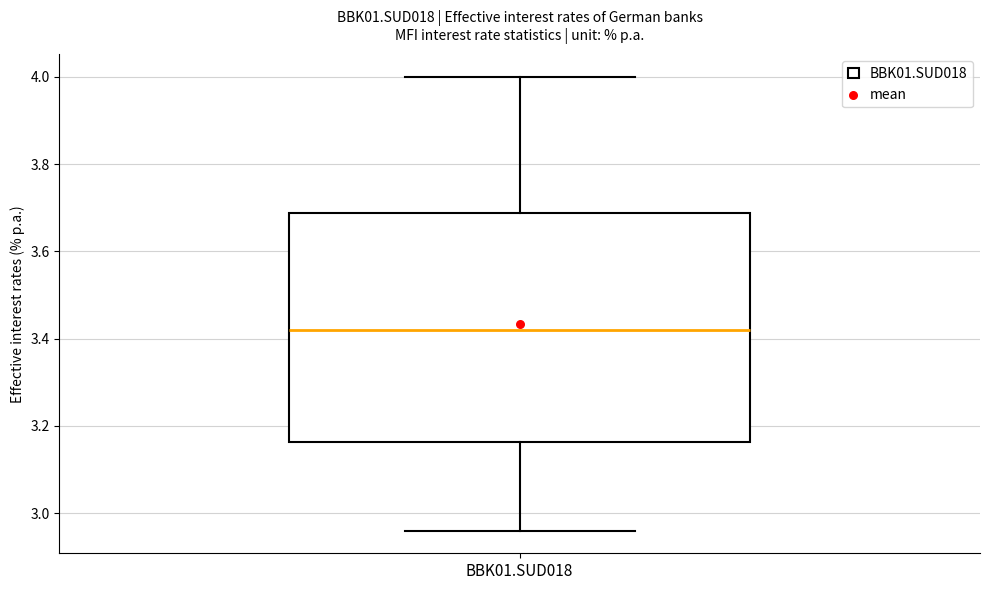

Where is the upper edge of the box for BBK01.SUD018 on the y-axis? The values are not printed on the chart, so give them approximately, as read against the axis.

3.68